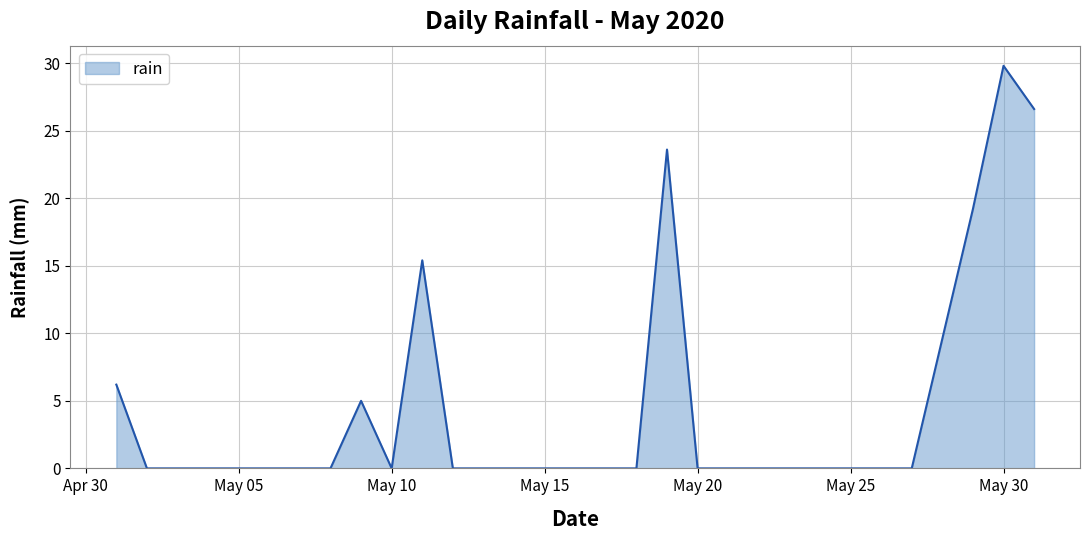

Reading left to right, extract all data points from this chart.

6.2	0.0	0.0	0.0	0.0	0.0	0.0	0.0	5.0	0.0	15.4	0.0	0.0	0.0	0.0	0.0	0.0	0.0	23.6	0.0	0.0	0.0	0.0	0.0	0.0	0.0	0.0	9.6	19.2	29.8	26.6